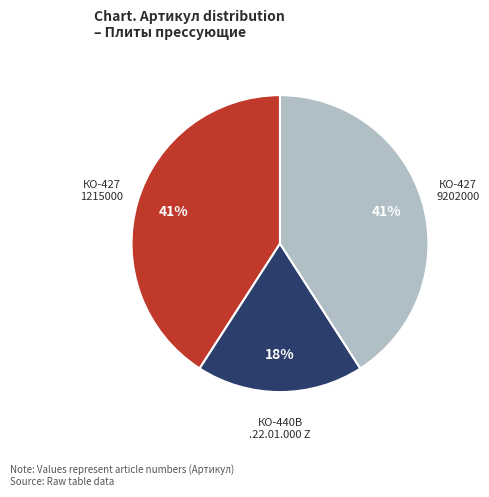

To the nearest percent, what is the average slice percentage?

33%